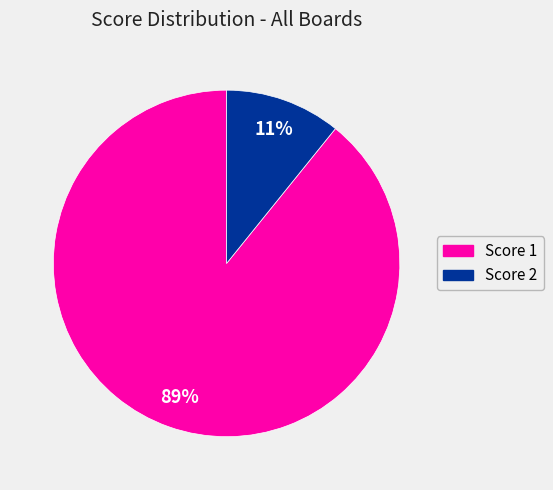

Which has a higher value, Score 1 or Score 2?

Score 1